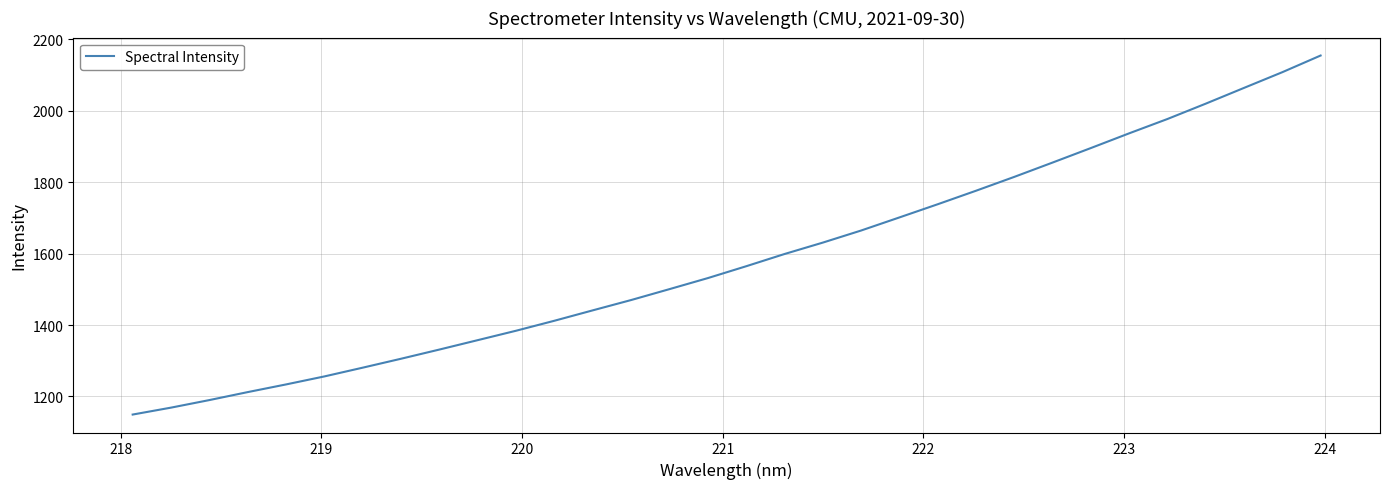

What is the maximum value shown in the chart?

2153.9